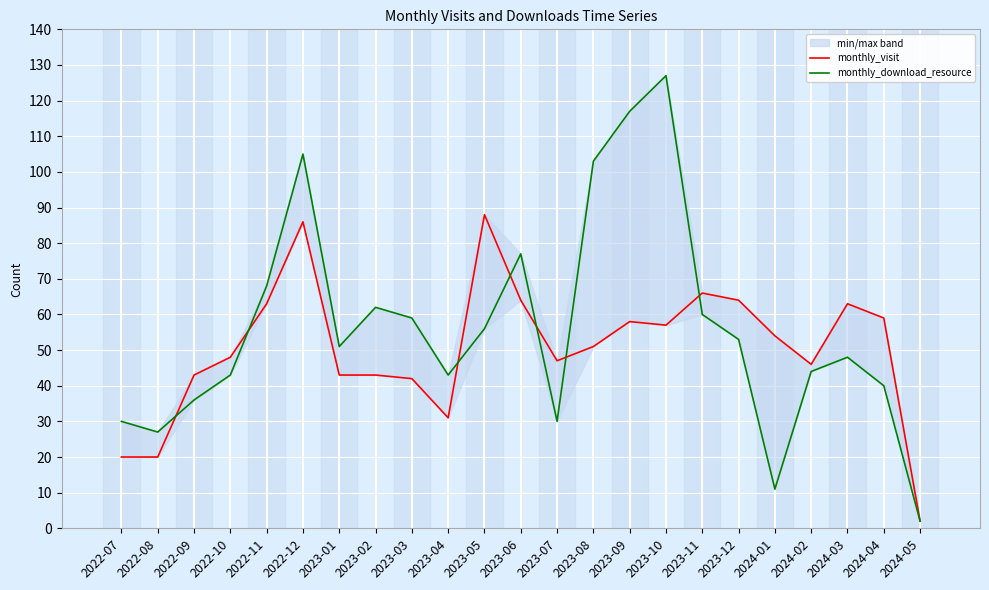

Reading left to right, what are all the values shown in this chart?

monthly_visit: 20	20	43	48	63	86	43	43	42	31	88	64	47	51	58	57	66	64	54	46	63	59	2
monthly_download_resource: 30	27	36	43	68	105	51	62	59	43	56	77	30	103	117	127	60	53	11	44	48	40	2